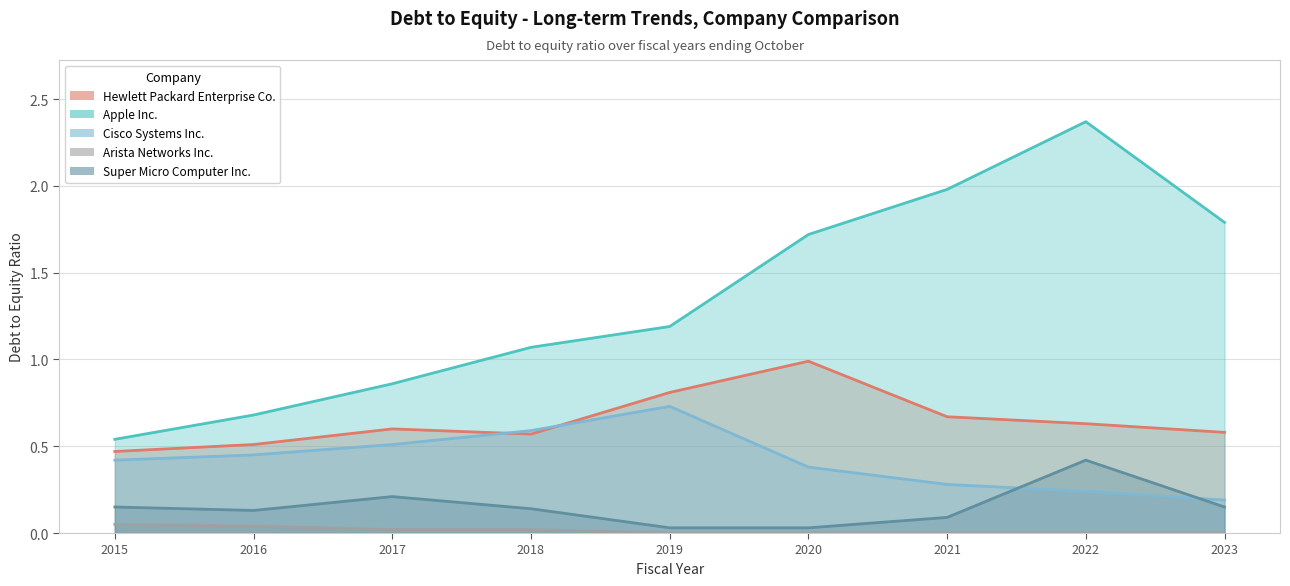

At 2020, list the series in order from largest to smallest.

Apple Inc., Hewlett Packard Enterprise Co., Cisco Systems Inc., Super Micro Computer Inc., Arista Networks Inc.